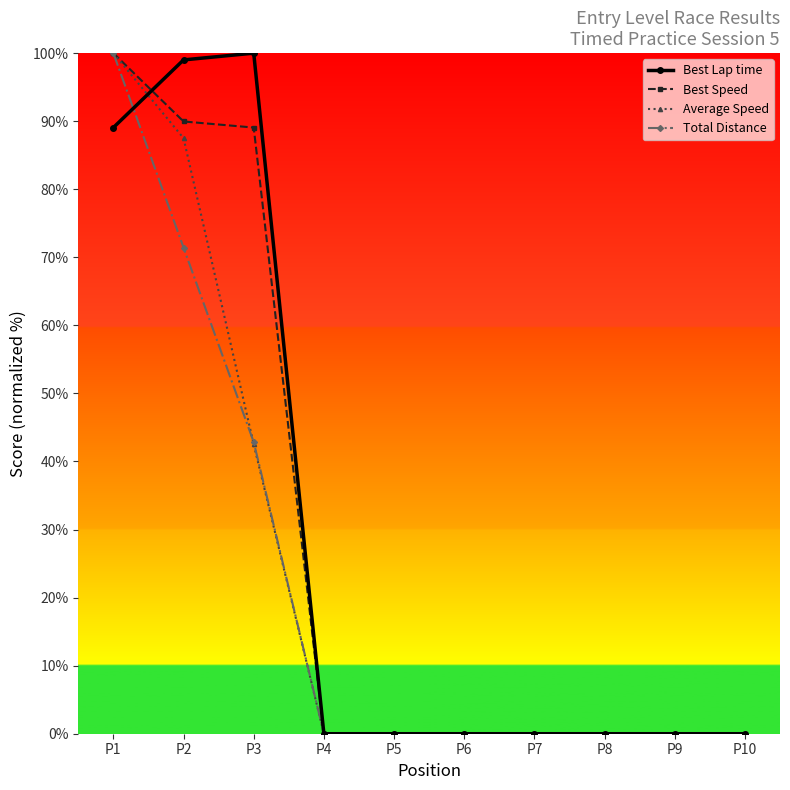

At which category is the sum across all series the highest?

P1